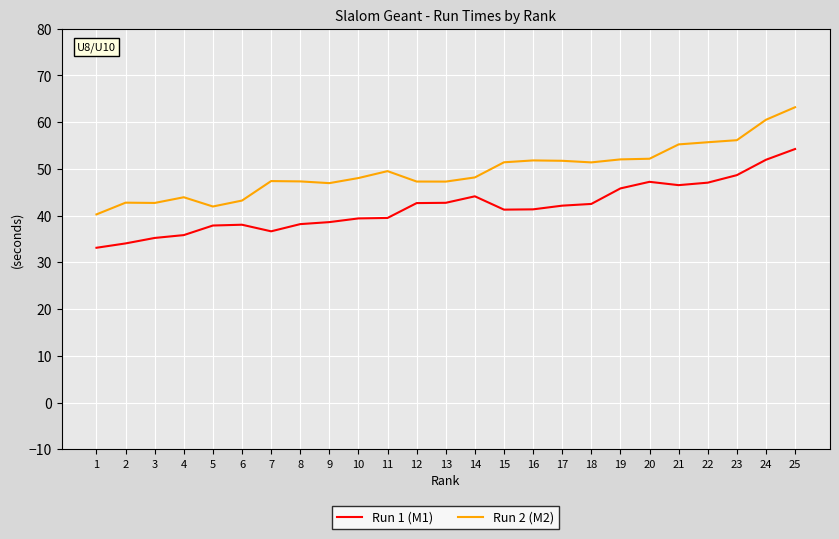

True or false: Run 2 (M2) has a value of 47.3 at 12.

True